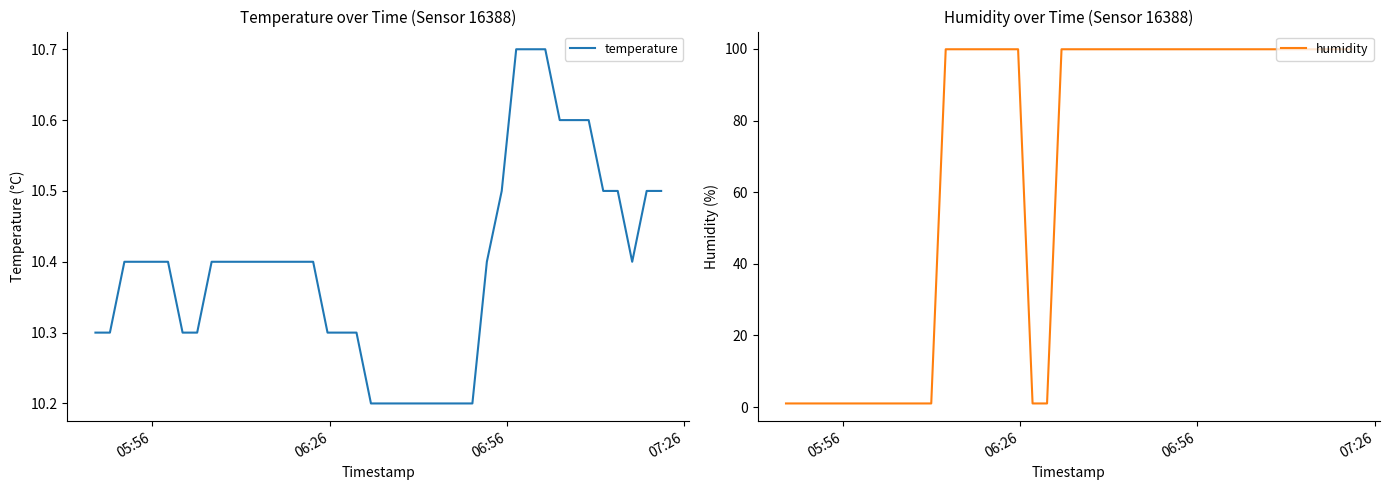

How many lines are shown in the chart?

2